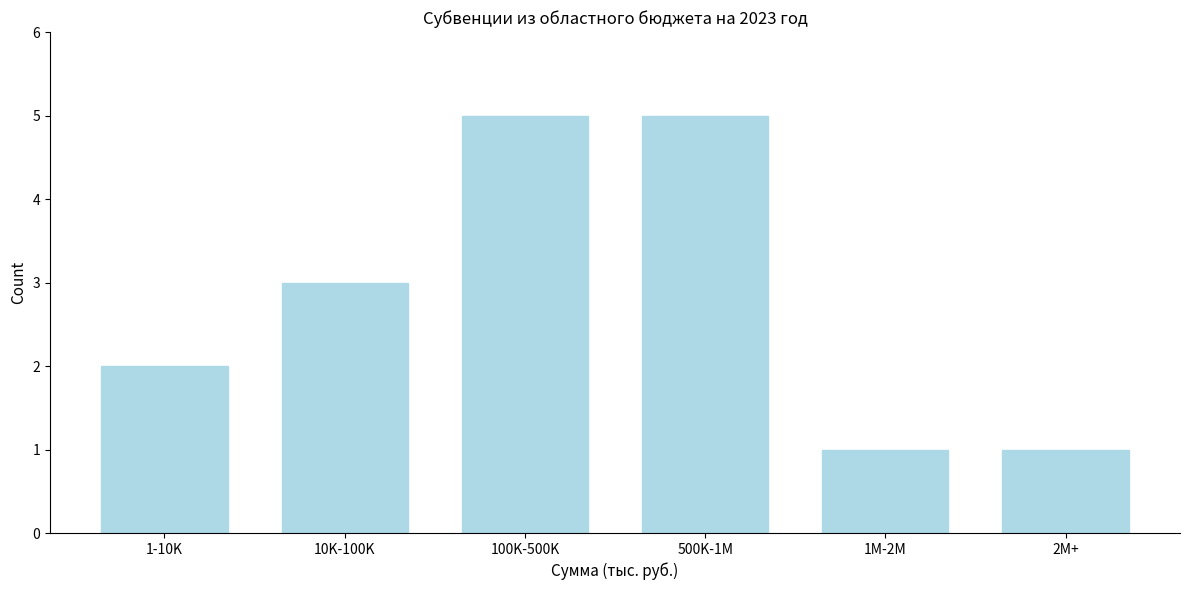

Reading left to right, what are all the values shown in this chart?

1-10K=2	10K-100K=3	100K-500K=5	500K-1M=5	1M-2M=1	2M+=1